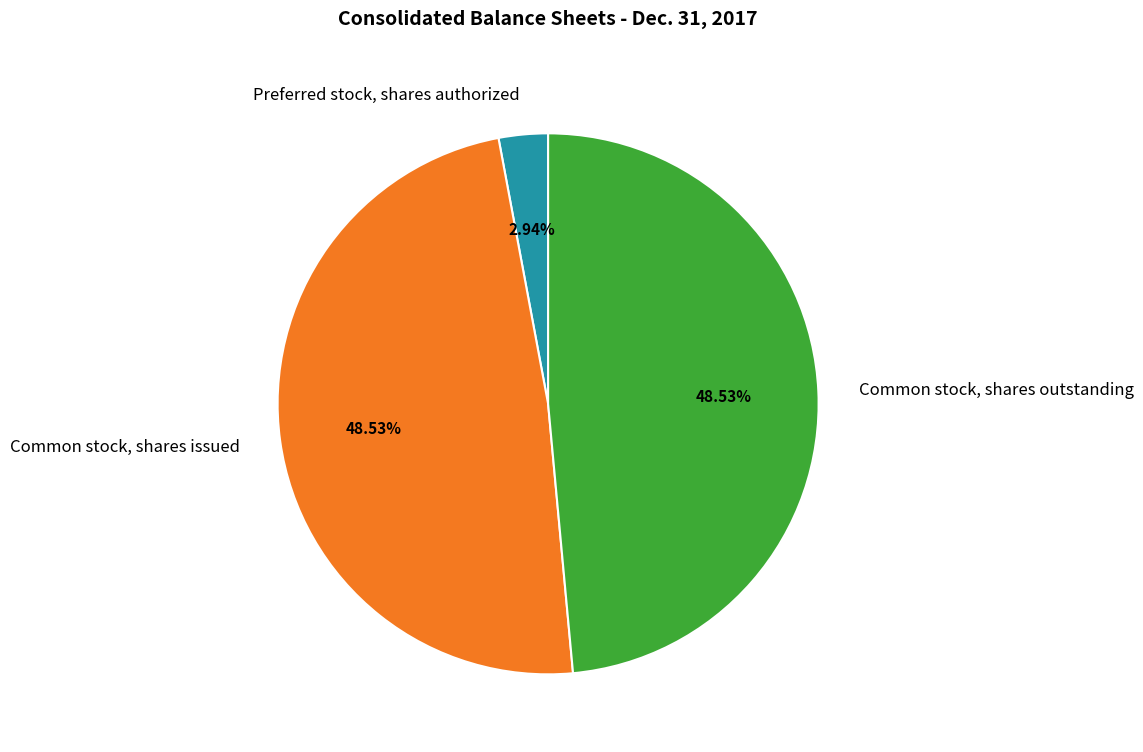

To the nearest percent, what is the average slice percentage?

33%